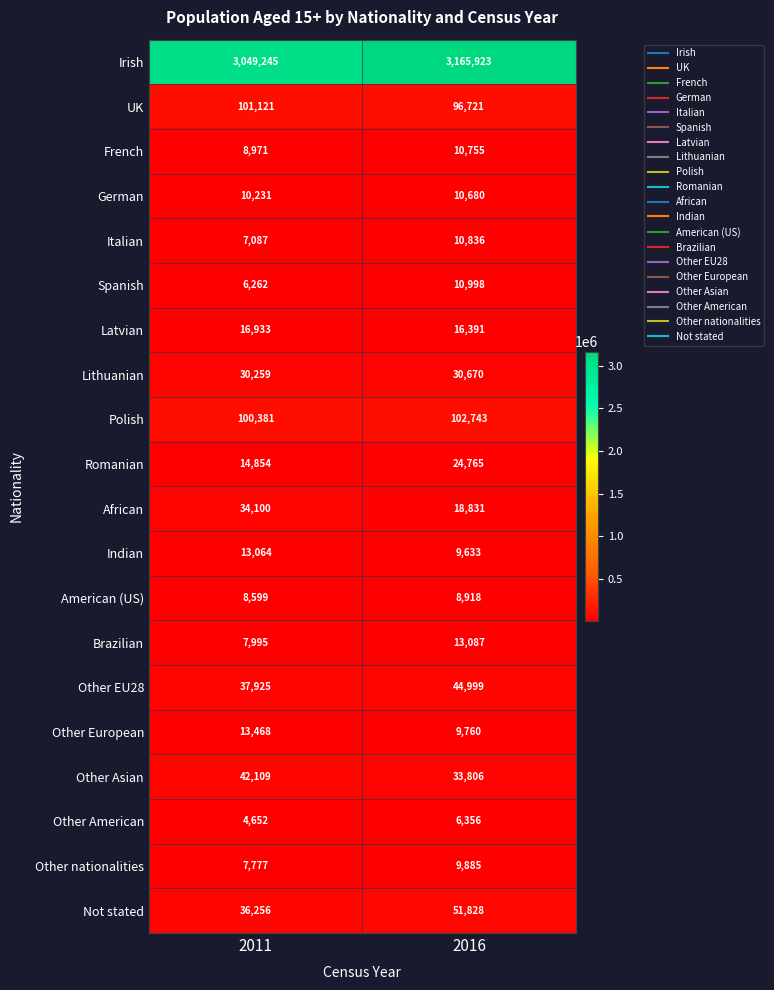

Which series has the largest total across all categories?

Irish